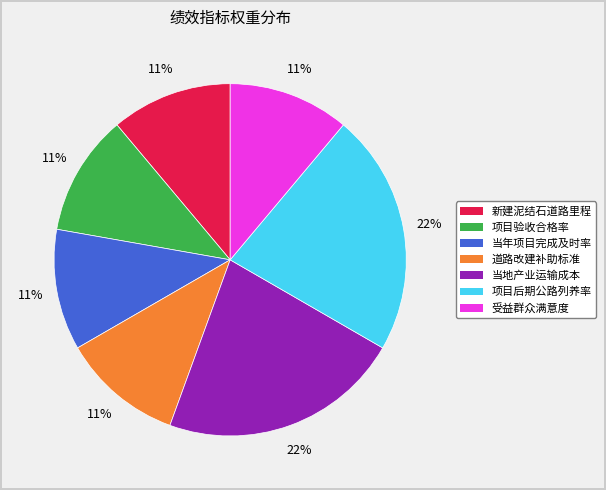

What percentage is the 新建泥结石道路里程 slice, to the nearest percent?

11%